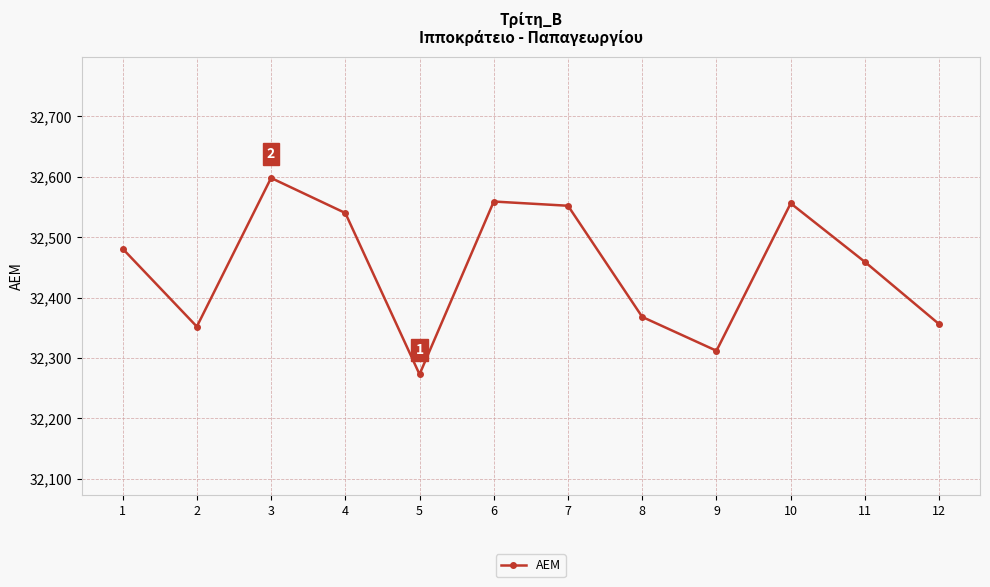

How many lines are shown in the chart?

1